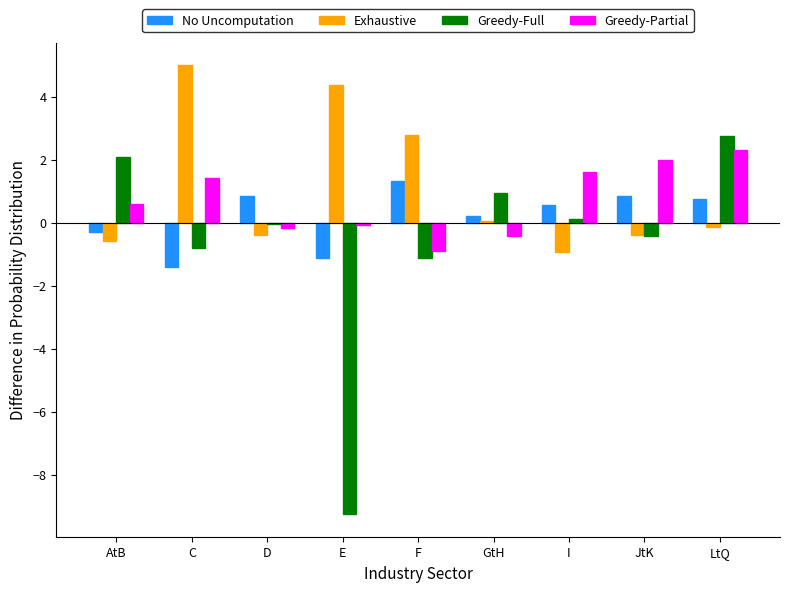

Are the bars grouped side by side (vs. stacked)?

Yes